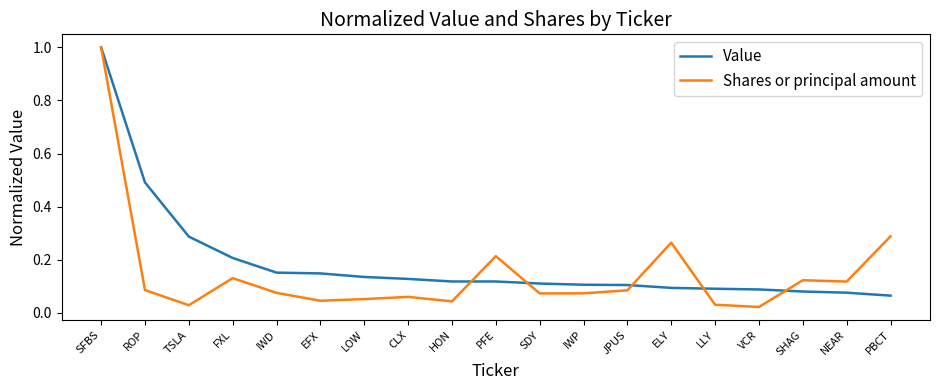

After their last crossing, which series has the higher values: Shares or principal amount or Value?

Shares or principal amount